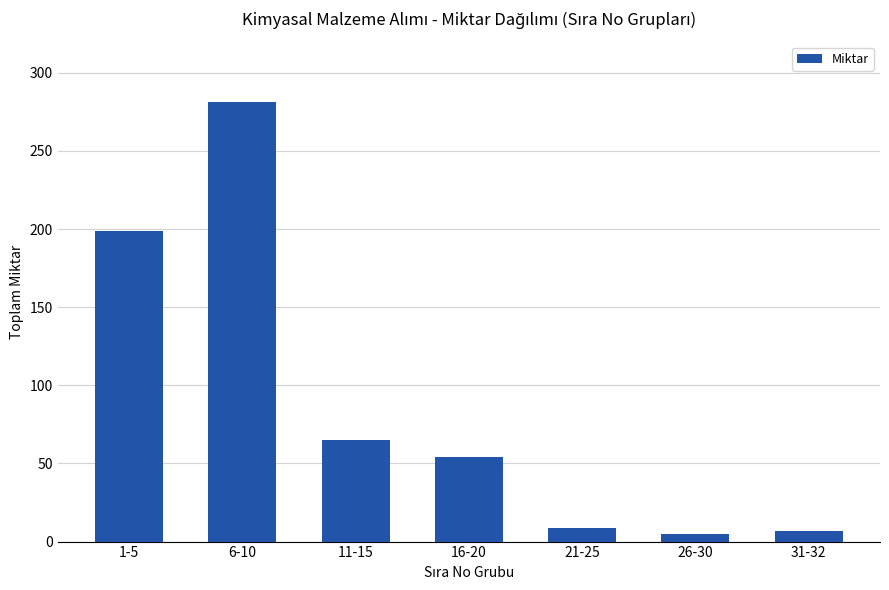

What is the difference between the values at 26-30 and 21-25?

4